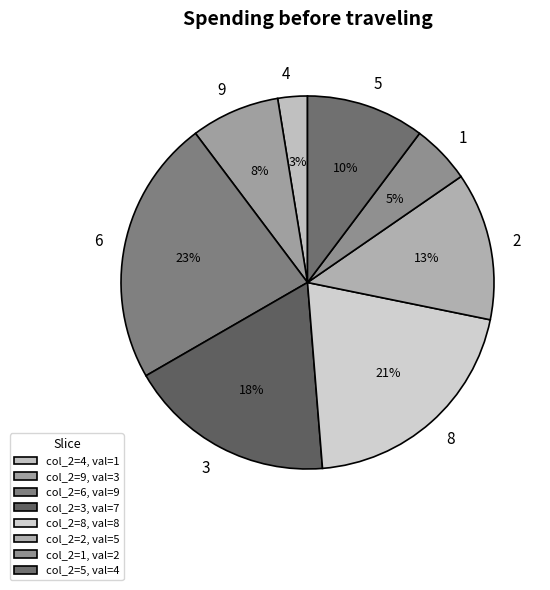

Combined, do 2 and 6 account for over 50%?

No